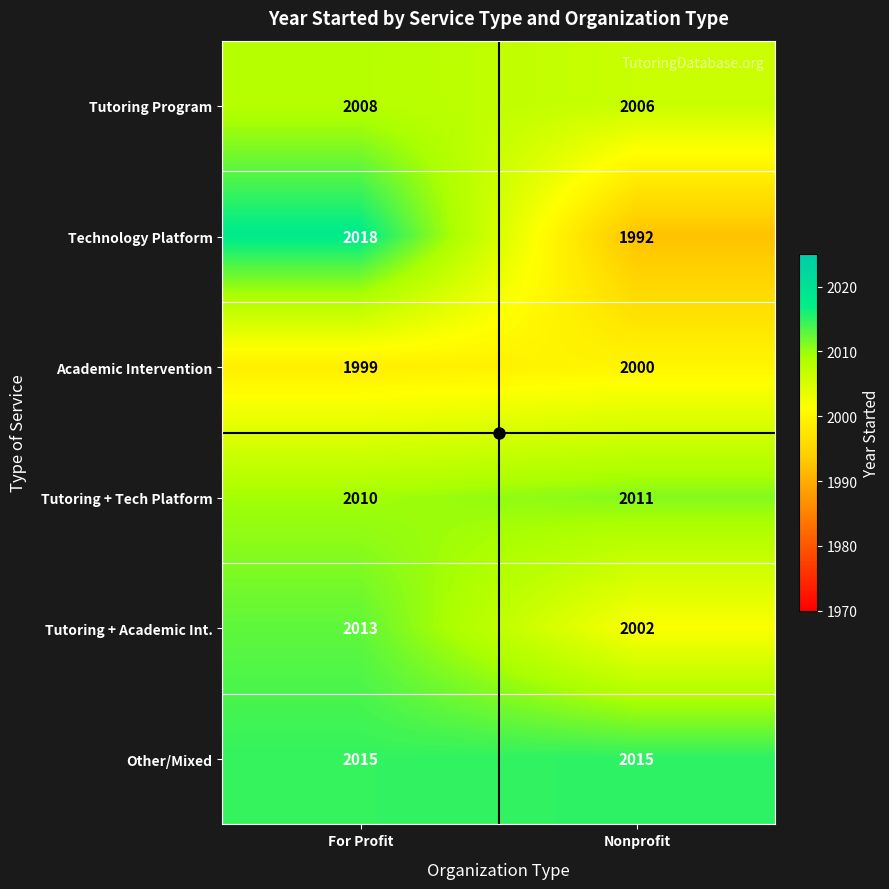

Which series has the largest range (max minus min)?

Technology Platform